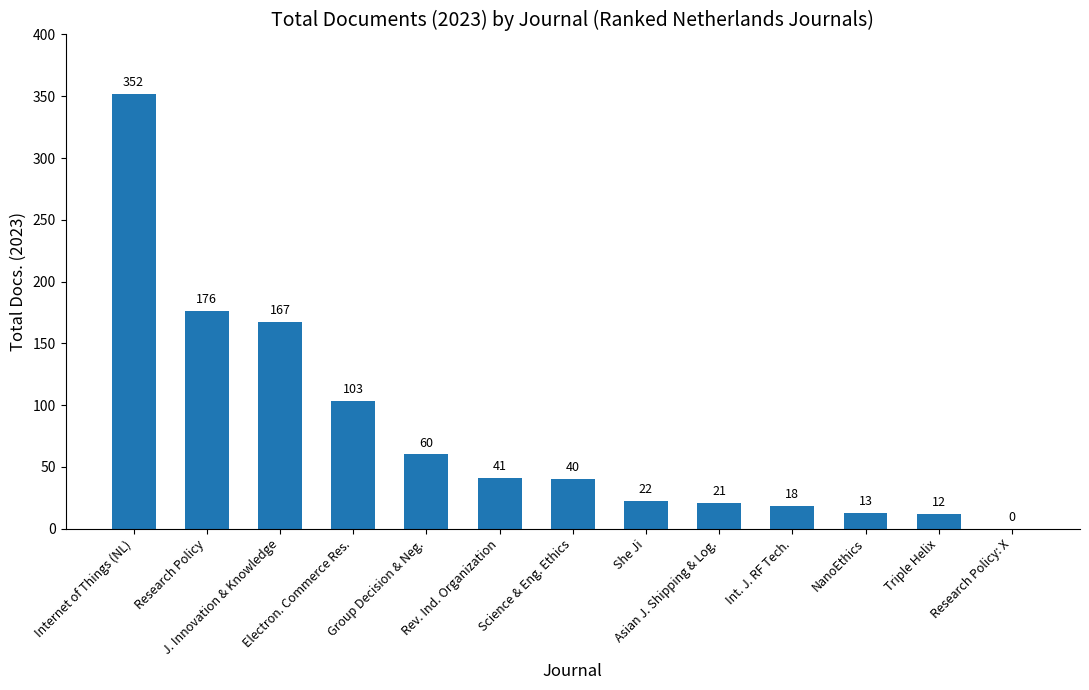

Count the number of categories in the chart.

13